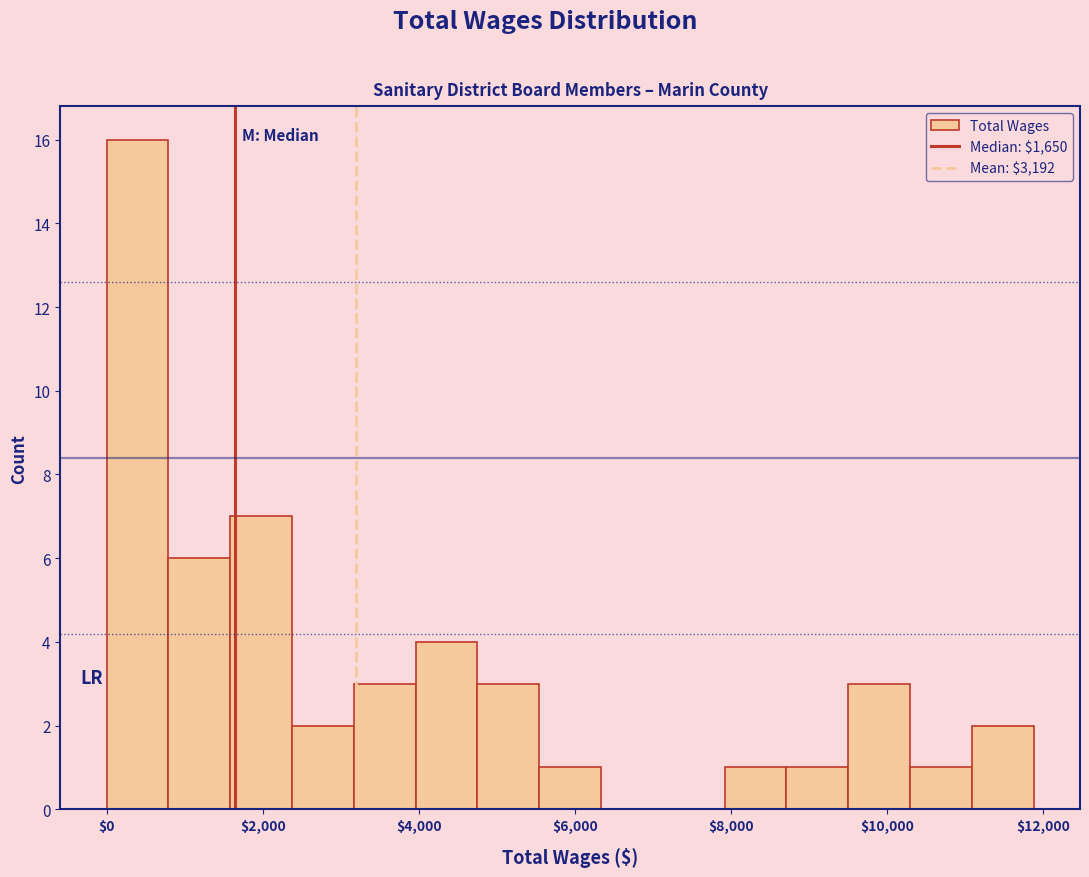

Around what value on the x-axis is the tallest bar? Give the approximate position of its centre, as read against the axis.

400